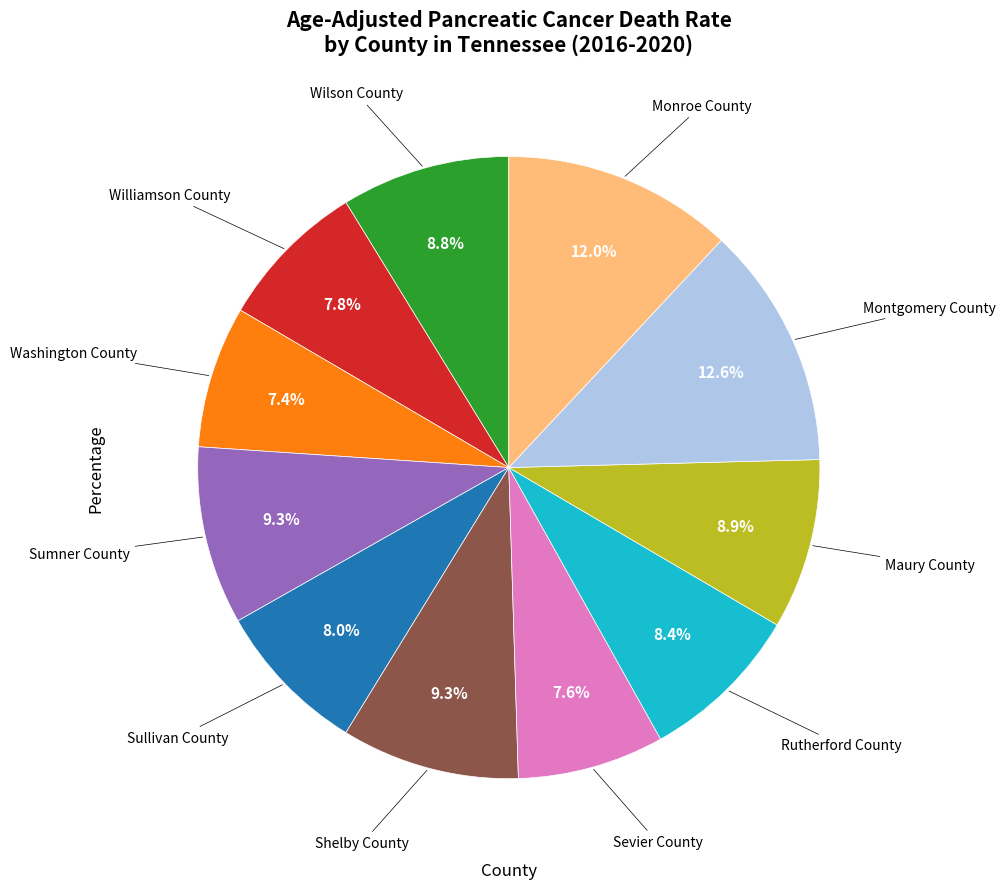

What is the ratio of the value at Washington County to the value at Sumner County?

0.8